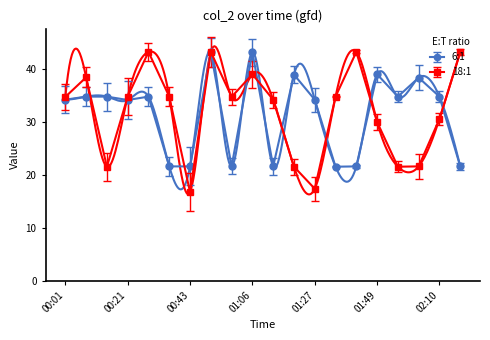

What are all the series names shown in the legend?

6:1, 18:1